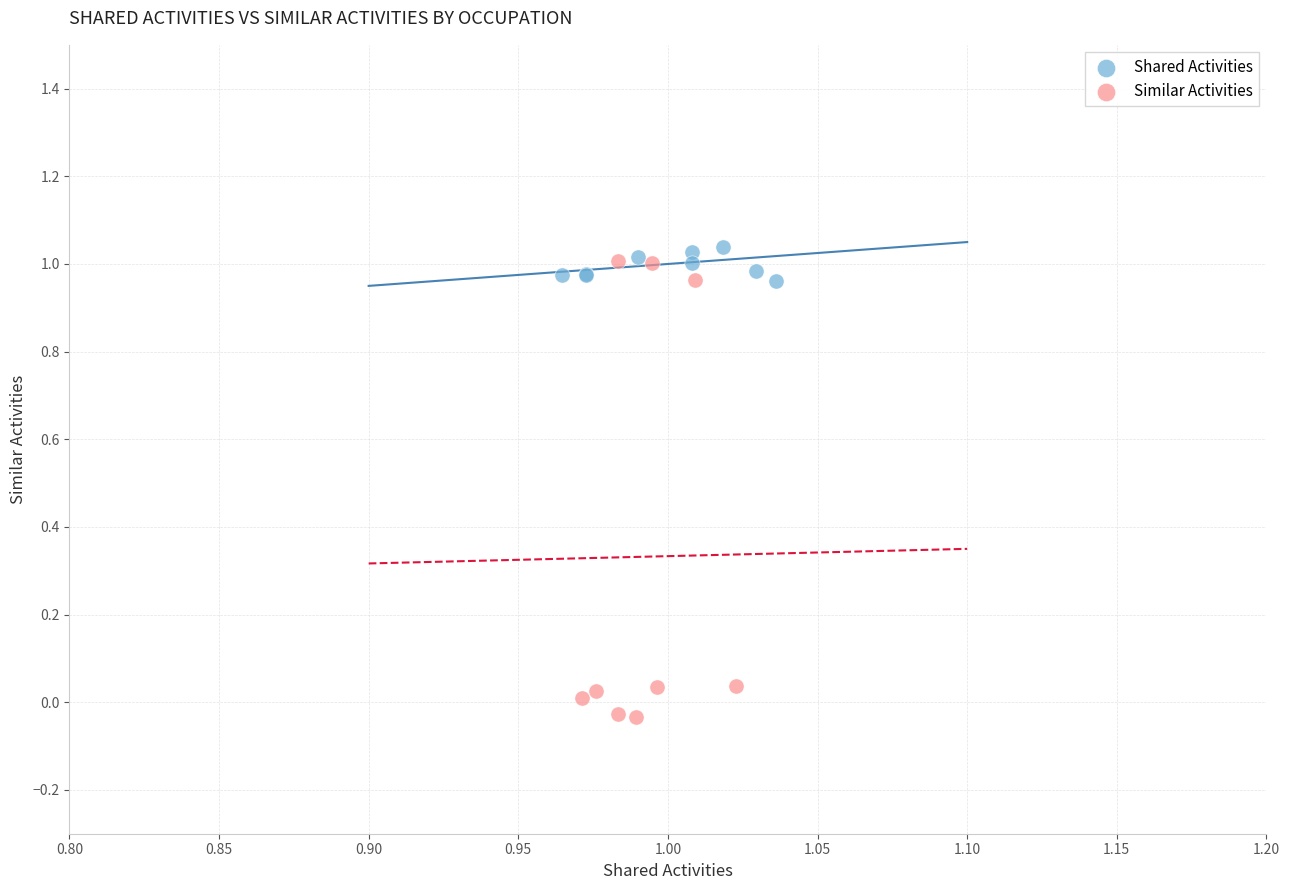

Which series contains the highest Y value?

Shared Activities